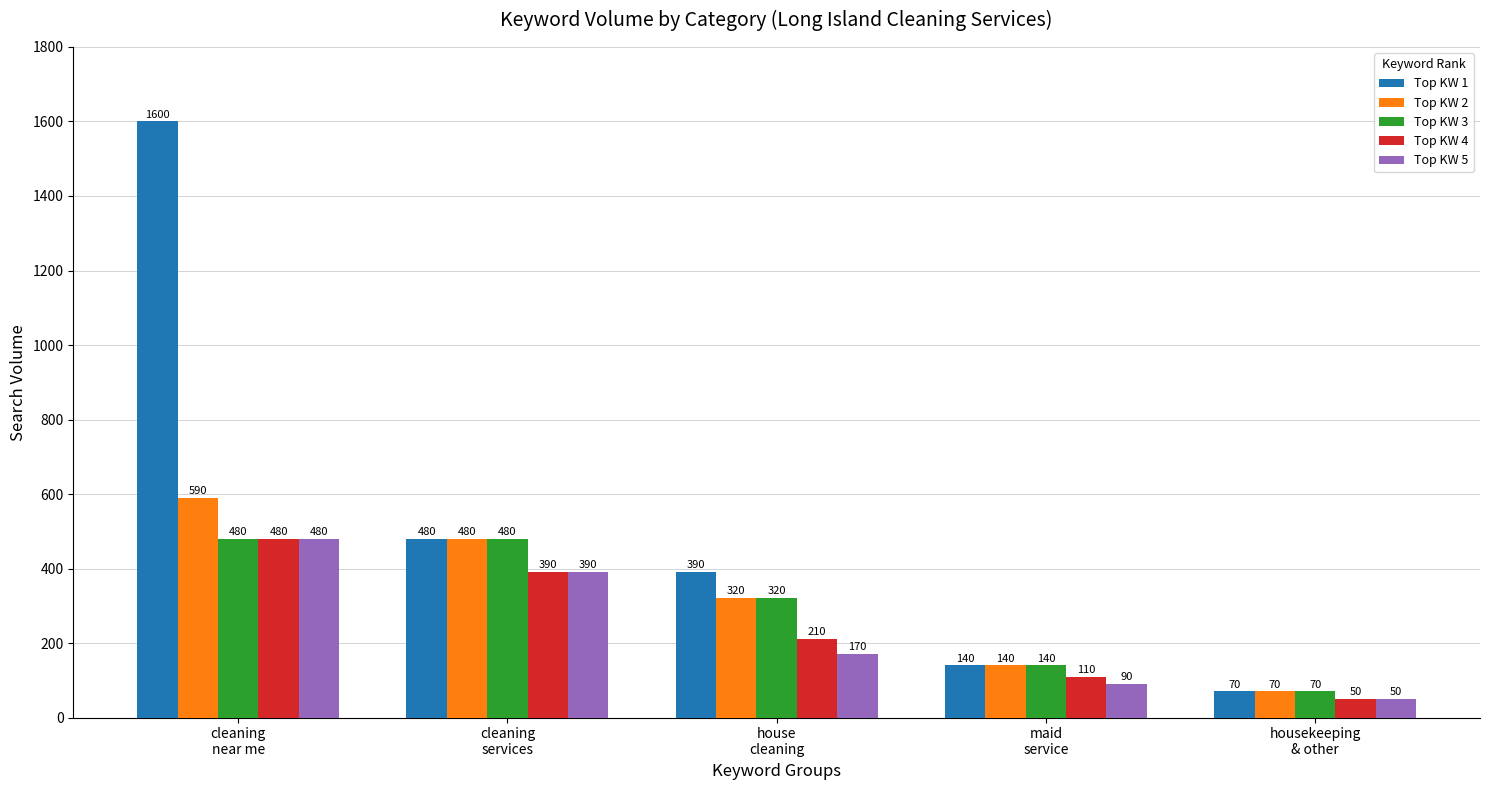

Count the number of data series in this chart.

5